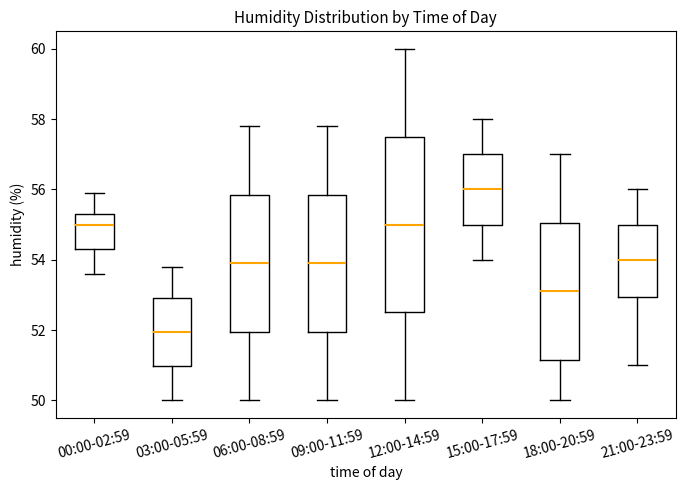

Comparing the boxes themselves (not the whiskers), which one is the tallest?

12:00-14:59